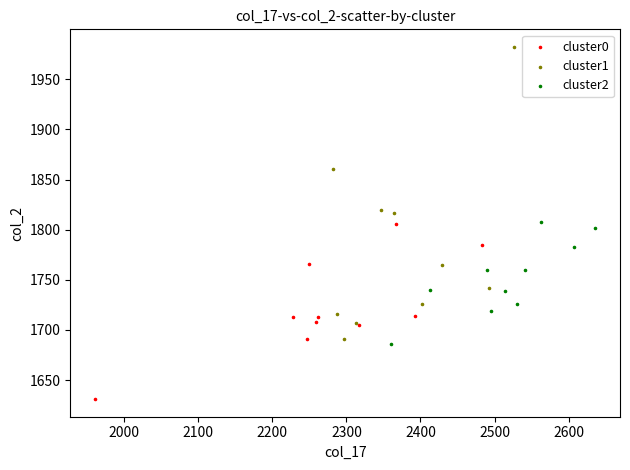

Which series has the widest spread of Y values?

cluster1